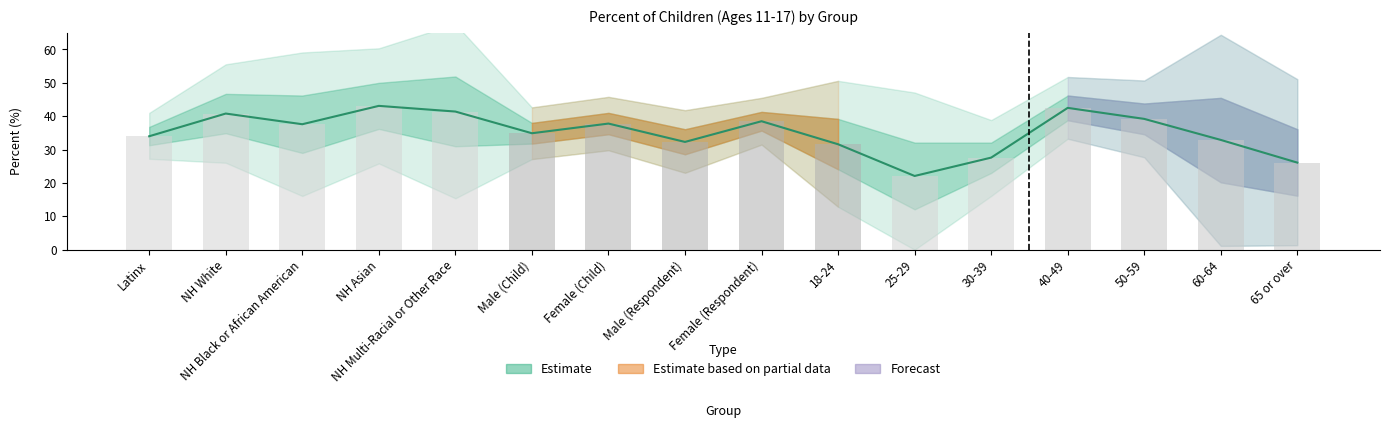

True or false: Percent has a value of 12.5 at 65 or over.

False